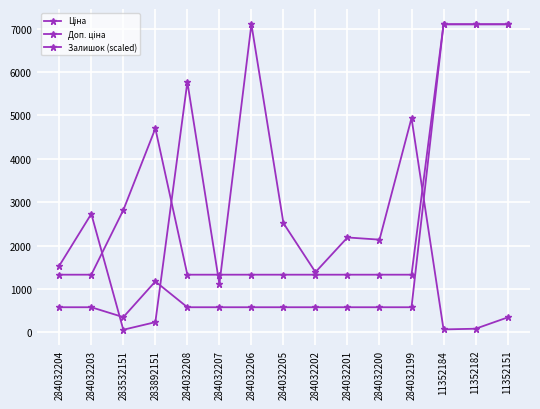

How many interior local peaks does the Залишок (scaled) series have?

5